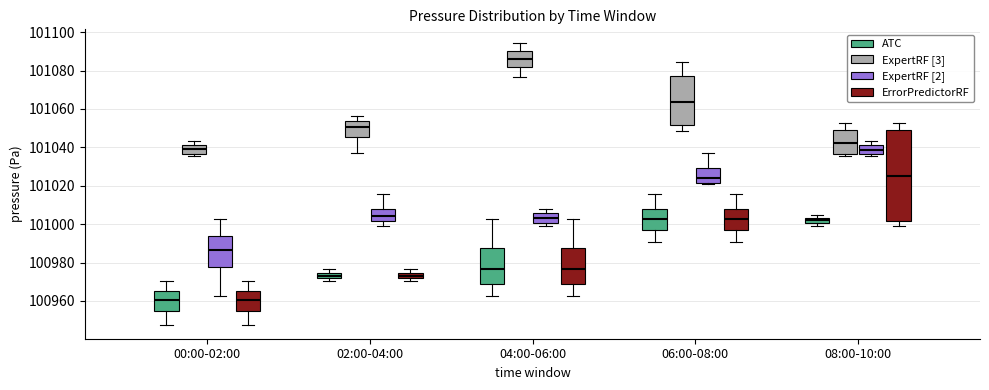

Where does the upper whisker of the box for 02:00-04:00 (ATC) end on the y-axis? The values are not printed on the chart, so give them approximately, as read against the axis.

100976